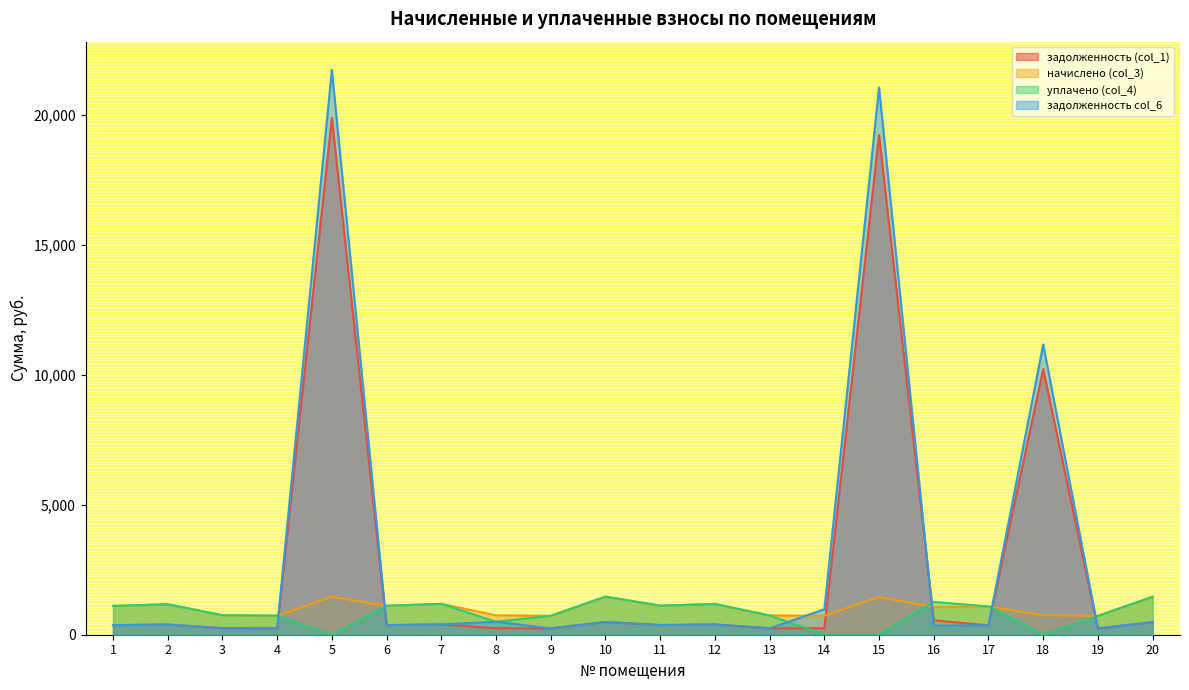

What is the difference between the highest and lowest values at 17?

725.8